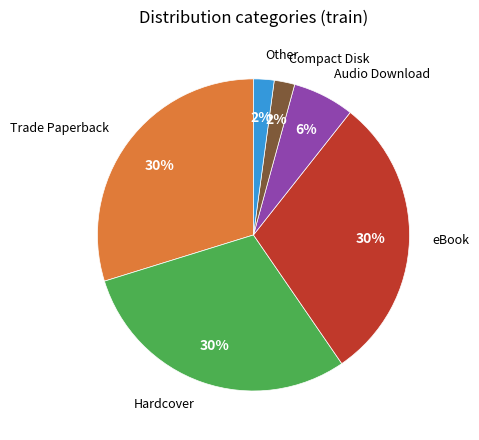

To the nearest percent, what is the difference between the largest and smallest slice percentages?

28%